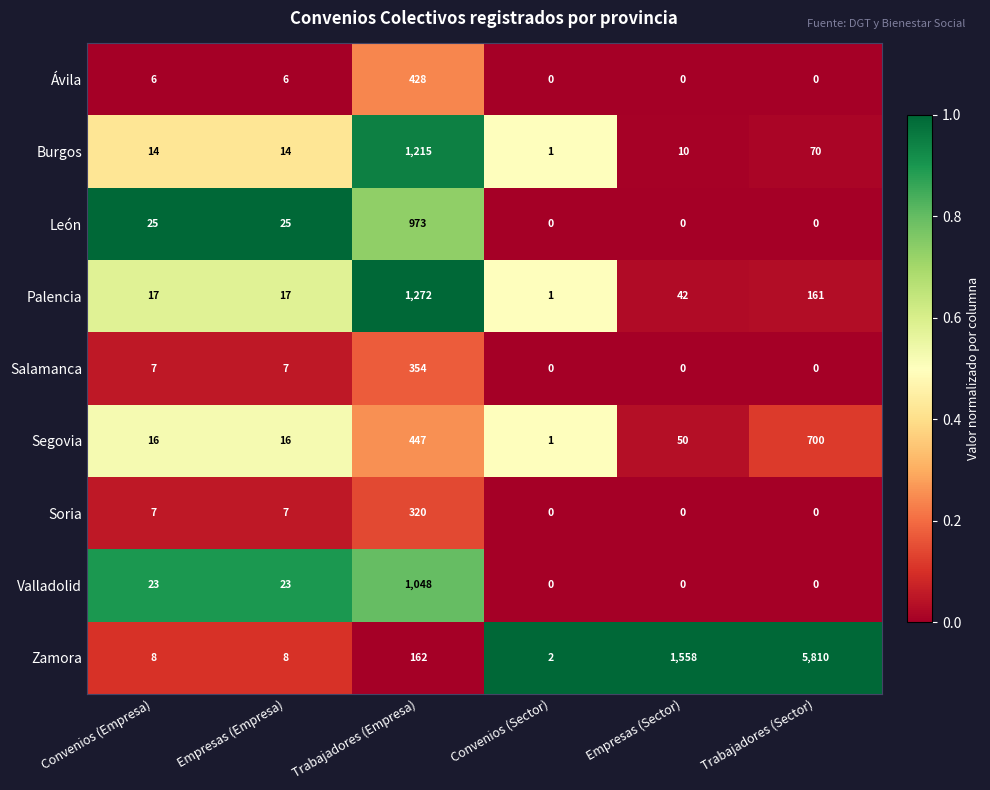

What is the average value of the Valladolid series?

182